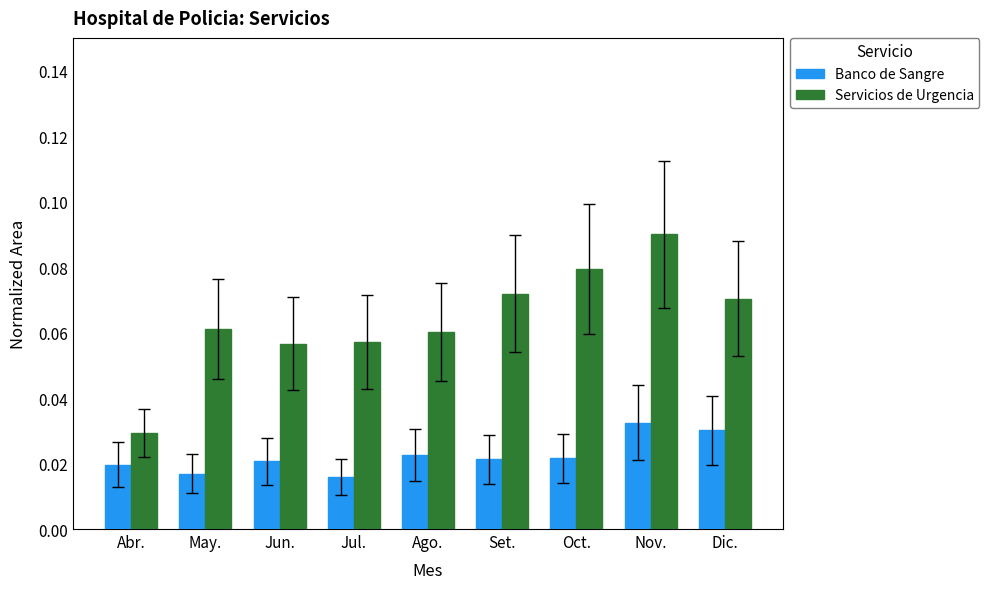

At Dic., list the series in order from smallest to largest.

Banco de Sangre, Servicios de Urgencia